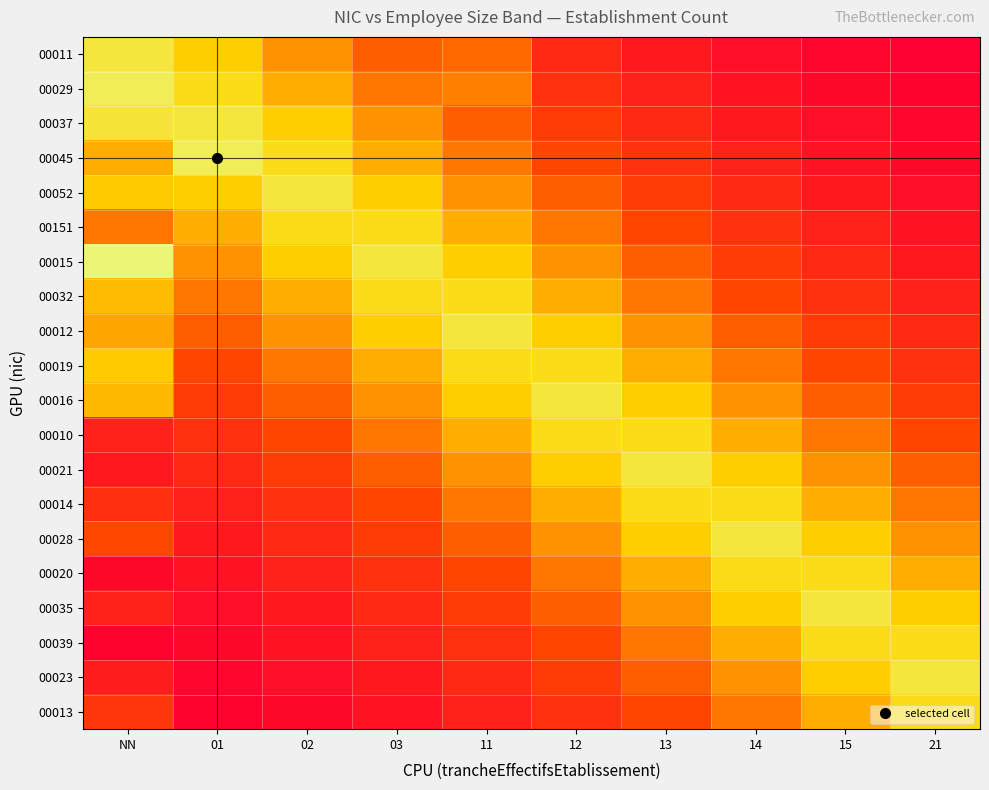

Reading right to left, extract all data points from this chart.

00011: 21=0.0	15=0.0	14=0.1	13=0.1	12=0.1	11=0.3	03=0.3	02=0.4	01=0.5	NN=0.6
00029: 21=0.0	15=0.0	14=0.1	13=0.1	12=0.2	11=0.4	03=0.3	02=0.4	01=0.5	NN=0.6
00037: 21=0.0	15=0.1	14=0.1	13=0.1	12=0.2	11=0.3	03=0.4	02=0.5	01=0.6	NN=0.6
00045: 21=0.0	15=0.1	14=0.1	13=0.2	12=0.3	11=0.3	03=0.4	02=0.5	01=0.6	NN=0.4
00052: 21=0.1	15=0.1	14=0.1	13=0.2	12=0.3	11=0.4	03=0.5	02=0.6	01=0.5	NN=0.5
00151: 21=0.1	15=0.1	14=0.2	13=0.3	12=0.3	11=0.4	03=0.5	02=0.5	01=0.4	NN=0.3
00015: 21=0.1	15=0.1	14=0.2	13=0.3	12=0.4	11=0.5	03=0.6	02=0.5	01=0.4	NN=0.7
00032: 21=0.1	15=0.2	14=0.3	13=0.3	12=0.4	11=0.5	03=0.5	02=0.4	01=0.3	NN=0.5
00012: 21=0.1	15=0.2	14=0.3	13=0.4	12=0.5	11=0.6	03=0.5	02=0.4	01=0.3	NN=0.4
00019: 21=0.2	15=0.3	14=0.3	13=0.4	12=0.5	11=0.5	03=0.4	02=0.3	01=0.3	NN=0.5
00016: 21=0.2	15=0.3	14=0.4	13=0.5	12=0.6	11=0.5	03=0.4	02=0.3	01=0.2	NN=0.4
00010: 21=0.3	15=0.3	14=0.4	13=0.5	12=0.5	11=0.4	03=0.3	02=0.3	01=0.2	NN=0.1
00021: 21=0.3	15=0.4	14=0.5	13=0.6	12=0.5	11=0.4	03=0.3	02=0.2	01=0.1	NN=0.1
00014: 21=0.3	15=0.4	14=0.5	13=0.5	12=0.4	11=0.3	03=0.3	02=0.2	01=0.1	NN=0.2
00028: 21=0.4	15=0.5	14=0.6	13=0.5	12=0.4	11=0.3	03=0.2	02=0.1	01=0.1	NN=0.3
00020: 21=0.4	15=0.5	14=0.5	13=0.4	12=0.3	11=0.3	03=0.2	02=0.1	01=0.1	NN=0.0
00035: 21=0.5	15=0.6	14=0.5	13=0.4	12=0.3	11=0.2	03=0.1	02=0.1	01=0.1	NN=0.1
00039: 21=0.5	15=0.5	14=0.4	13=0.3	12=0.3	11=0.2	03=0.1	02=0.1	01=0.0	NN=0.0
00023: 21=0.6	15=0.5	14=0.4	13=0.3	12=0.2	11=0.1	03=0.1	02=0.1	01=0.0	NN=0.1
00013: 21=0.5	15=0.4	14=0.3	13=0.3	12=0.2	11=0.1	03=0.1	02=0.0	01=0.0	NN=0.2